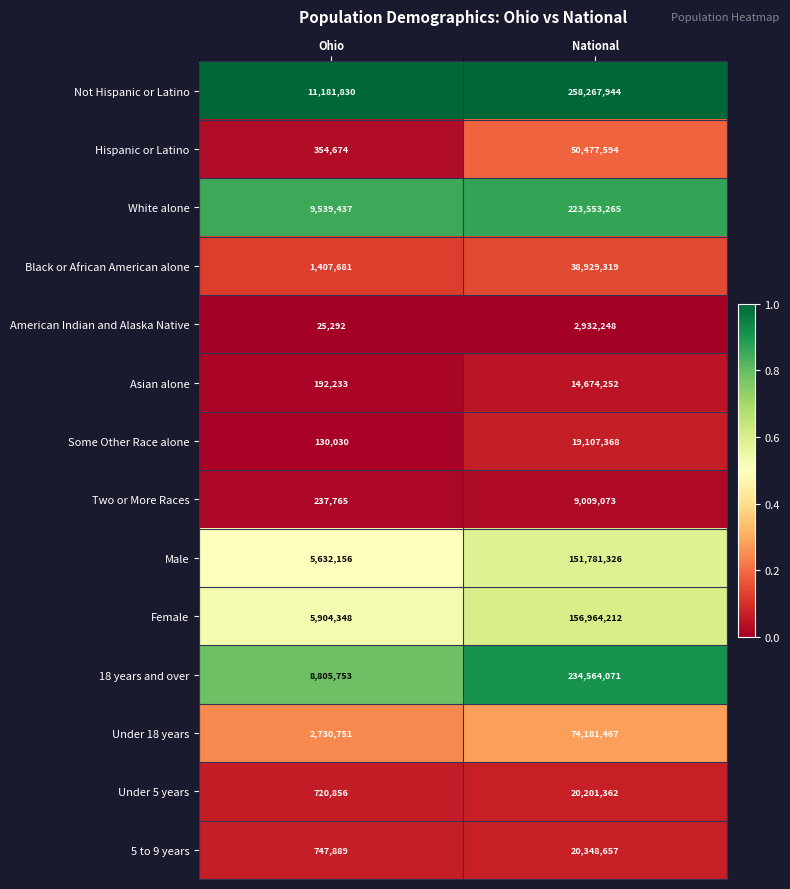

Rank the categories by Under 18 years value from lowest to highest.

Ohio, National